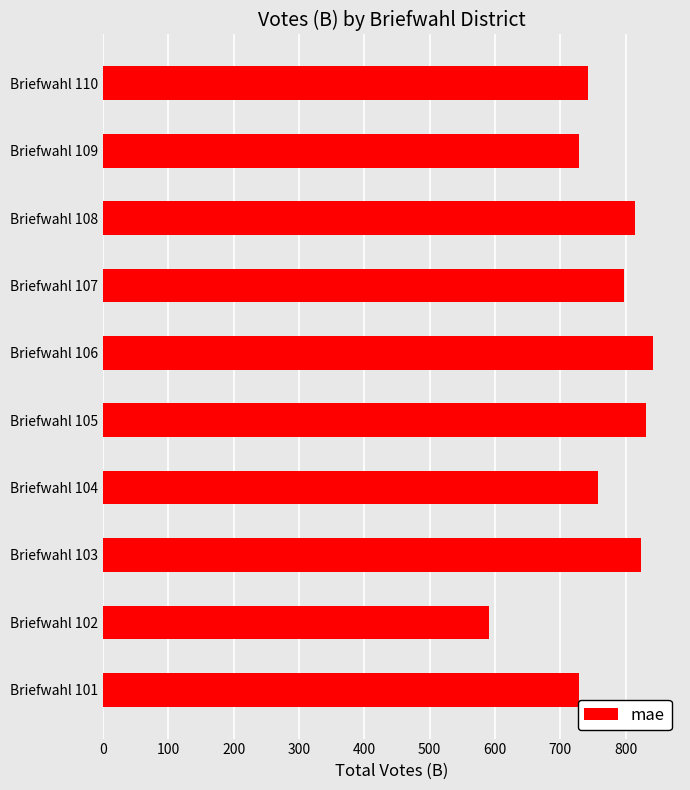

What is the minimum value shown in the chart?

590